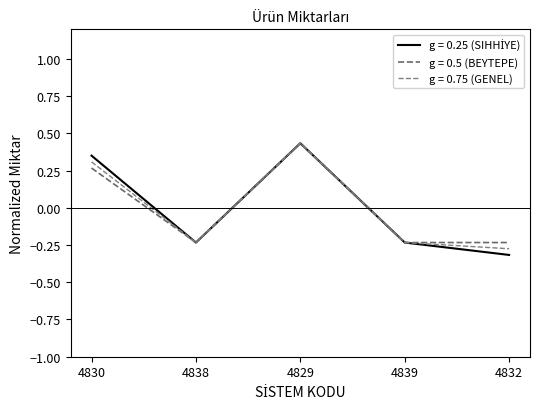

Which series has the widest spread of values?

SIHHİYE MİKTAR